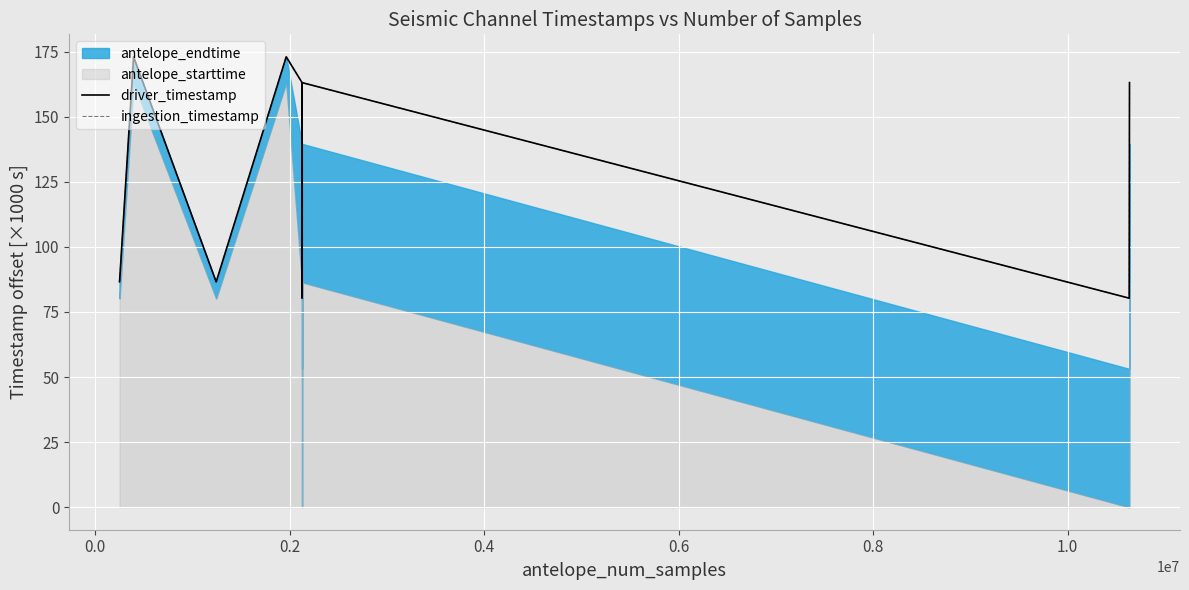

What is the highest value of the driver_timestamp series?

173.0